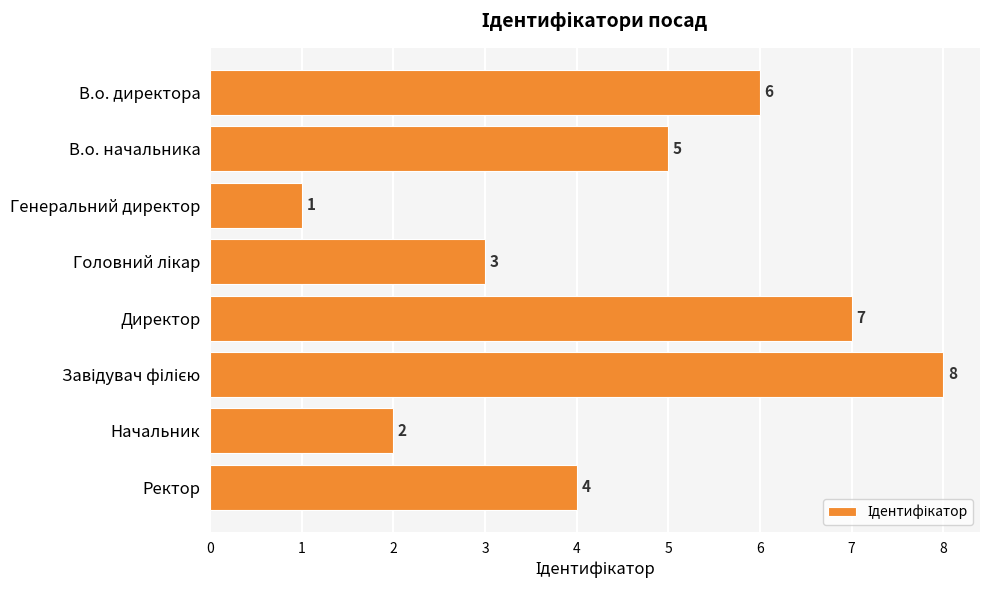

Which has a higher value, Директор or Начальник?

Директор